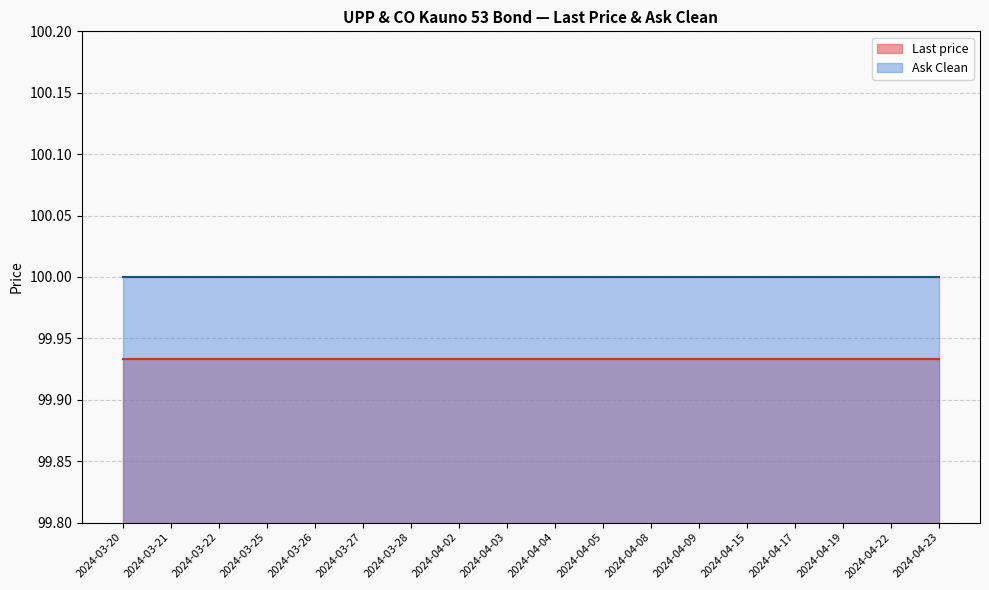

Reading left to right, transcribe all the data shown in this chart.

Last price: 2024-03-20=99.9	2024-03-21=99.9	2024-03-22=99.9	2024-03-25=99.9	2024-03-26=99.9	2024-03-27=99.9	2024-03-28=99.9	2024-04-02=99.9	2024-04-03=99.9	2024-04-04=99.9	2024-04-05=99.9	2024-04-08=99.9	2024-04-09=99.9	2024-04-15=99.9	2024-04-17=99.9	2024-04-19=99.9	2024-04-22=99.9	2024-04-23=99.9
Ask Clean: 2024-03-20=100.0	2024-03-21=100.0	2024-03-22=100.0	2024-03-25=100.0	2024-03-26=100.0	2024-03-27=100.0	2024-03-28=100.0	2024-04-02=100.0	2024-04-03=100.0	2024-04-04=100.0	2024-04-05=100.0	2024-04-08=100.0	2024-04-09=100.0	2024-04-15=100.0	2024-04-17=100.0	2024-04-19=100.0	2024-04-22=100.0	2024-04-23=100.0